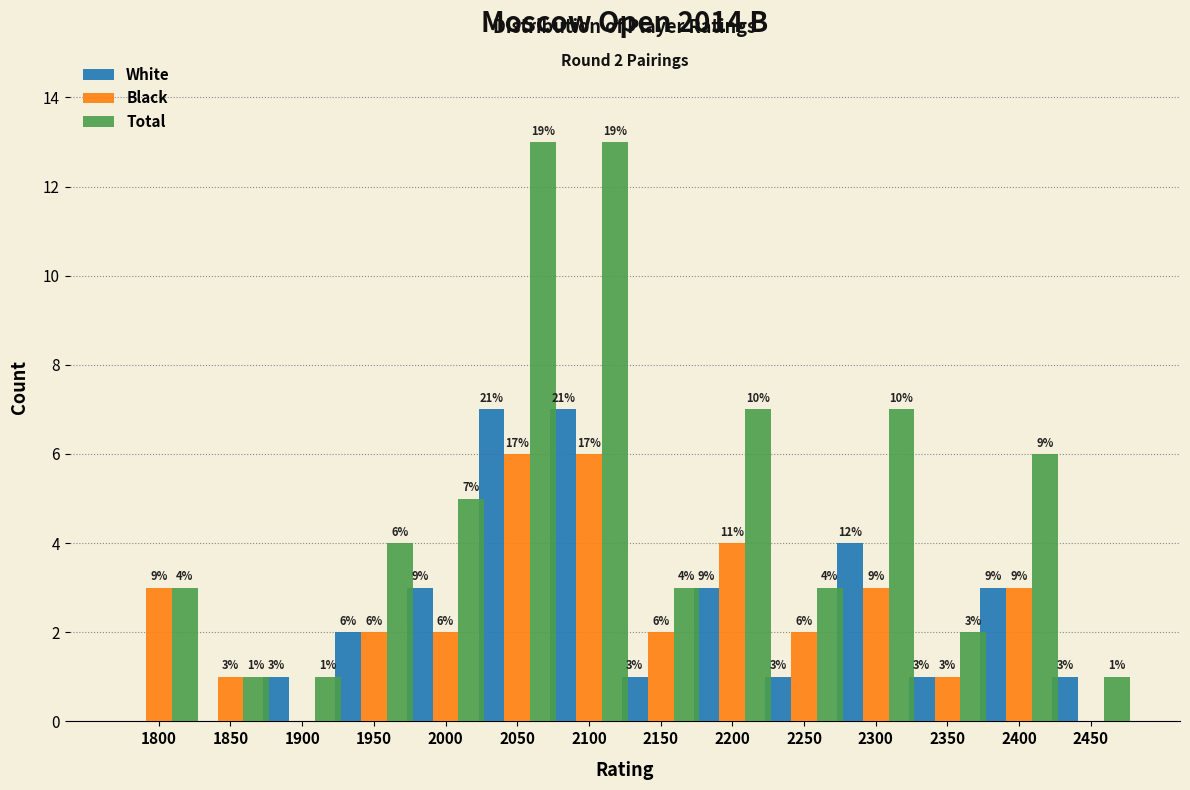

Reading left to right, what are all the values shown in this chart?

White: 1800=0	1850=0	1900=1	1950=2	2000=3	2050=7	2100=7	2150=1	2200=3	2250=1	2300=4	2350=1	2400=3	2450=1
Black: 1800=3	1850=1	1900=0	1950=2	2000=2	2050=6	2100=6	2150=2	2200=4	2250=2	2300=3	2350=1	2400=3	2450=0
Total: 1800=3	1850=1	1900=1	1950=4	2000=5	2050=13	2100=13	2150=3	2200=7	2250=3	2300=7	2350=2	2400=6	2450=1